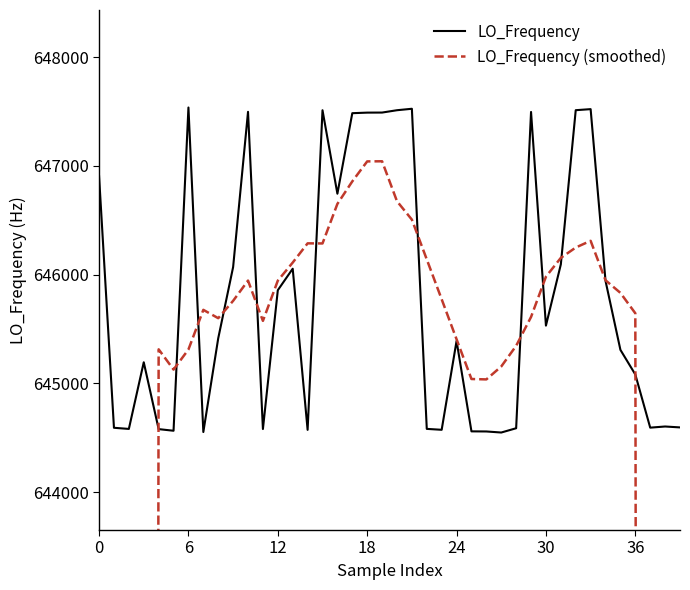

What is the sum of the LO_Frequency values at 36 and 15?

1292593.9